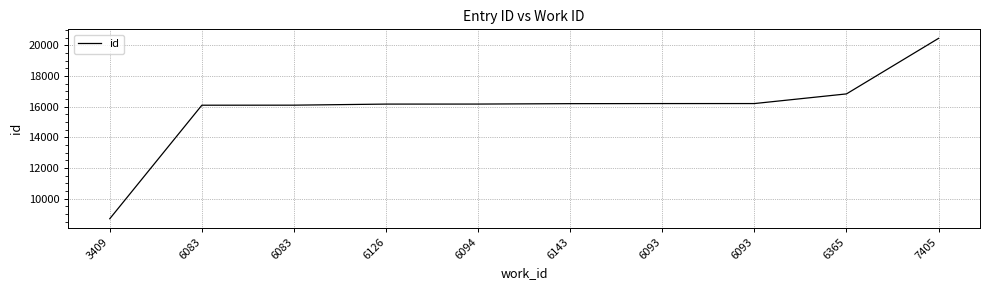

Rank the categories by value from highest to lowest.

7405, 6365, 6093, 6093, 6143, 6094, 6126, 6083, 6083, 3409